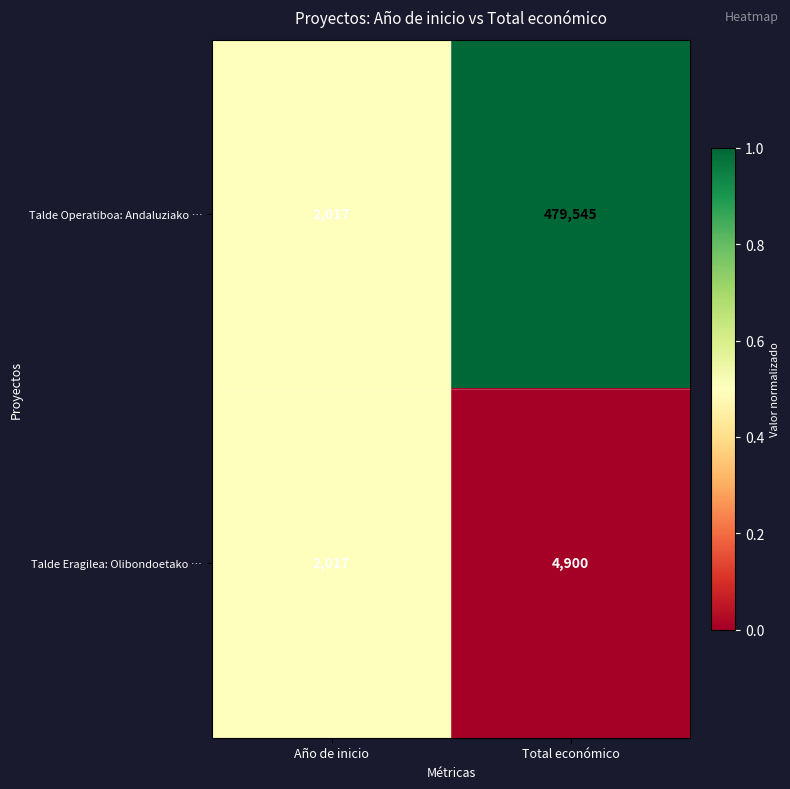

The Talde Eragilea: Olibondoetako … series shows 2699 at Total económico. True or false?

False